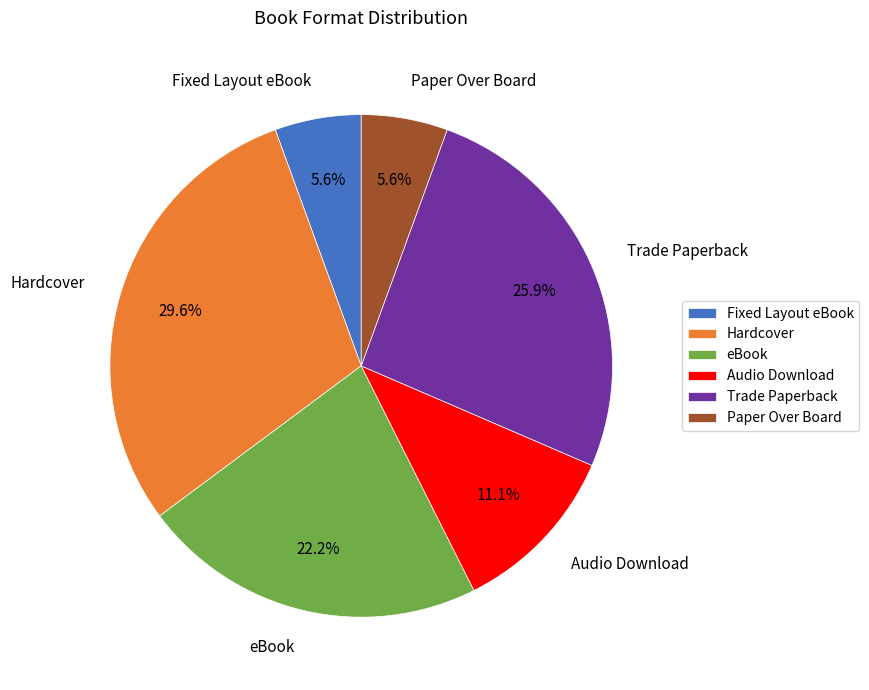

Which slice is the largest?

Hardcover